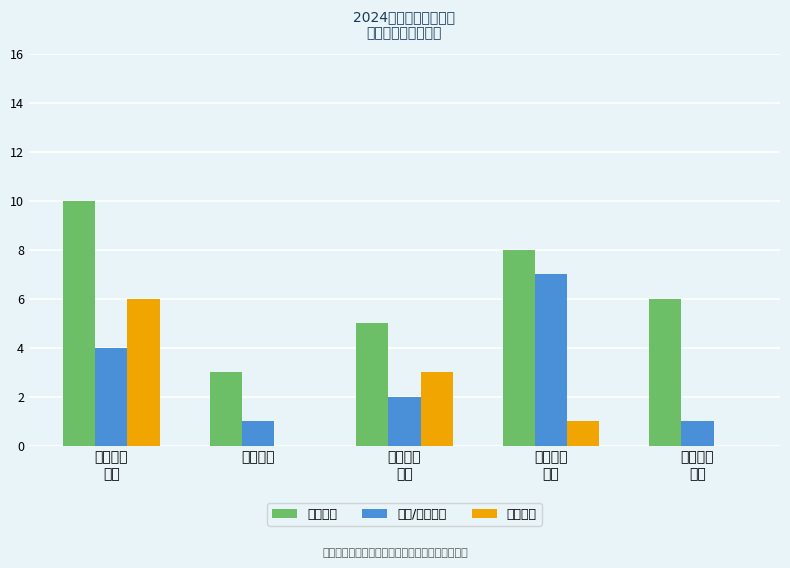

What is the total value across all series at 应用技术?

4